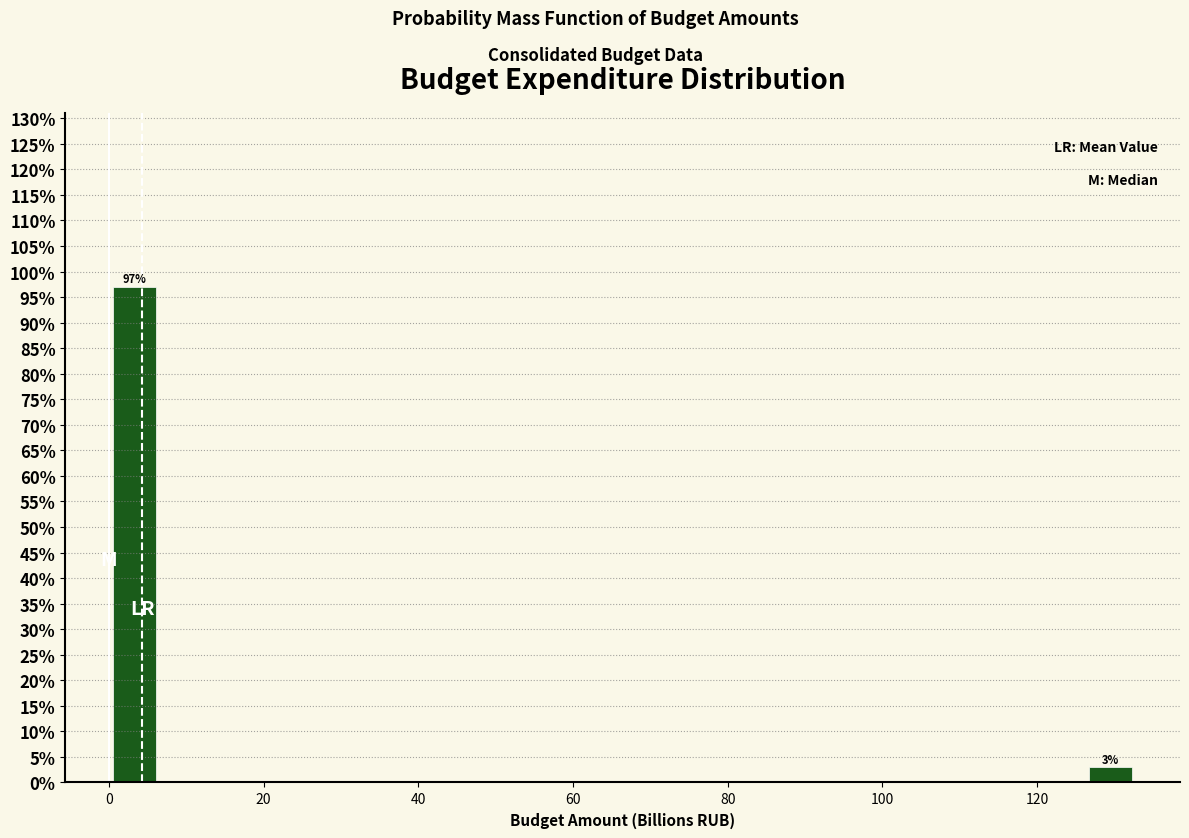

Read against the x-axis, roughly where is the centre of the tallest bar?

4